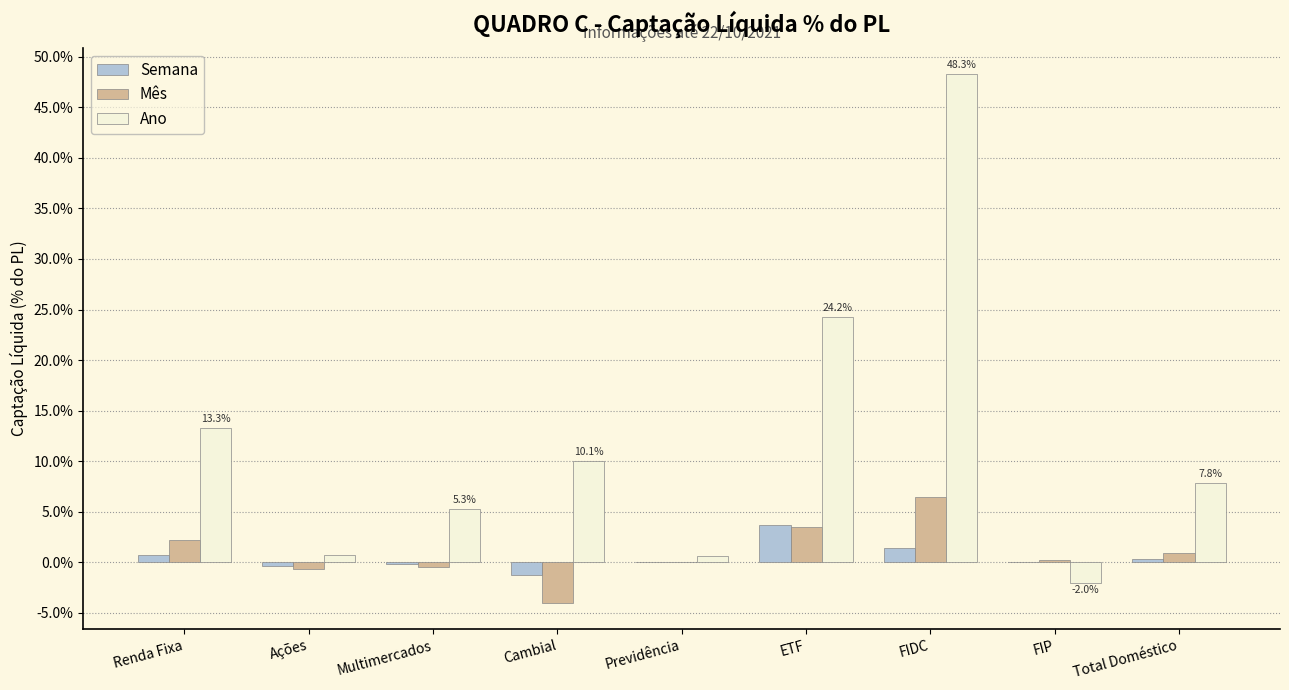

What are all the series names shown in the legend?

Semana, Mês, Ano